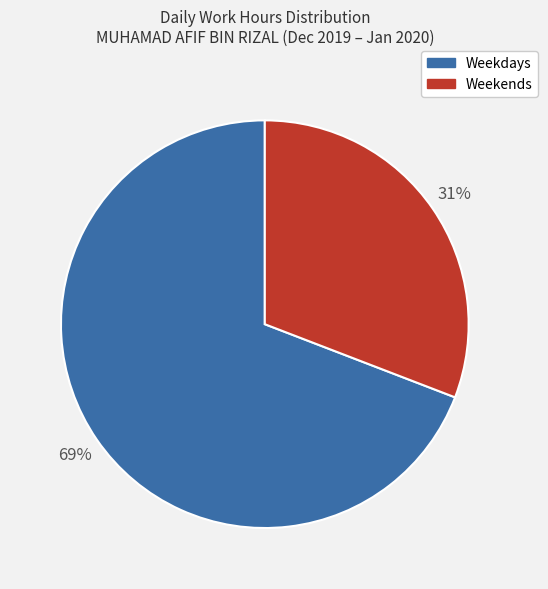

Is there a majority slice in this chart?

Yes